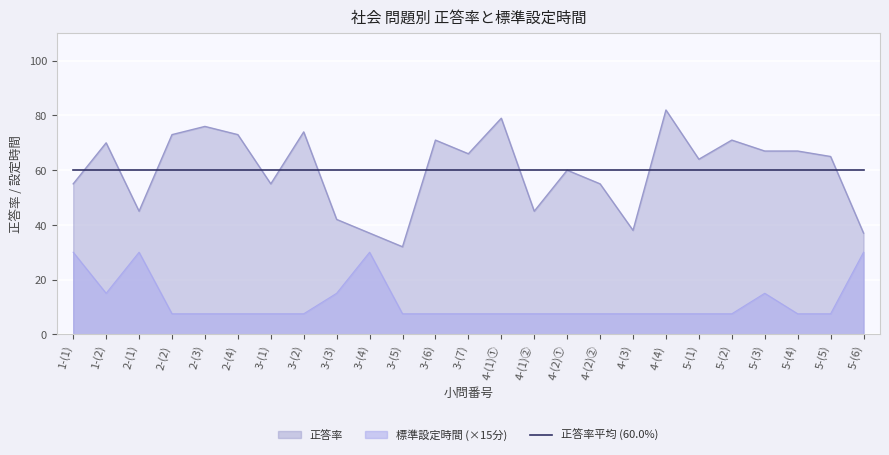

Which series has the largest total across all categories?

正答率